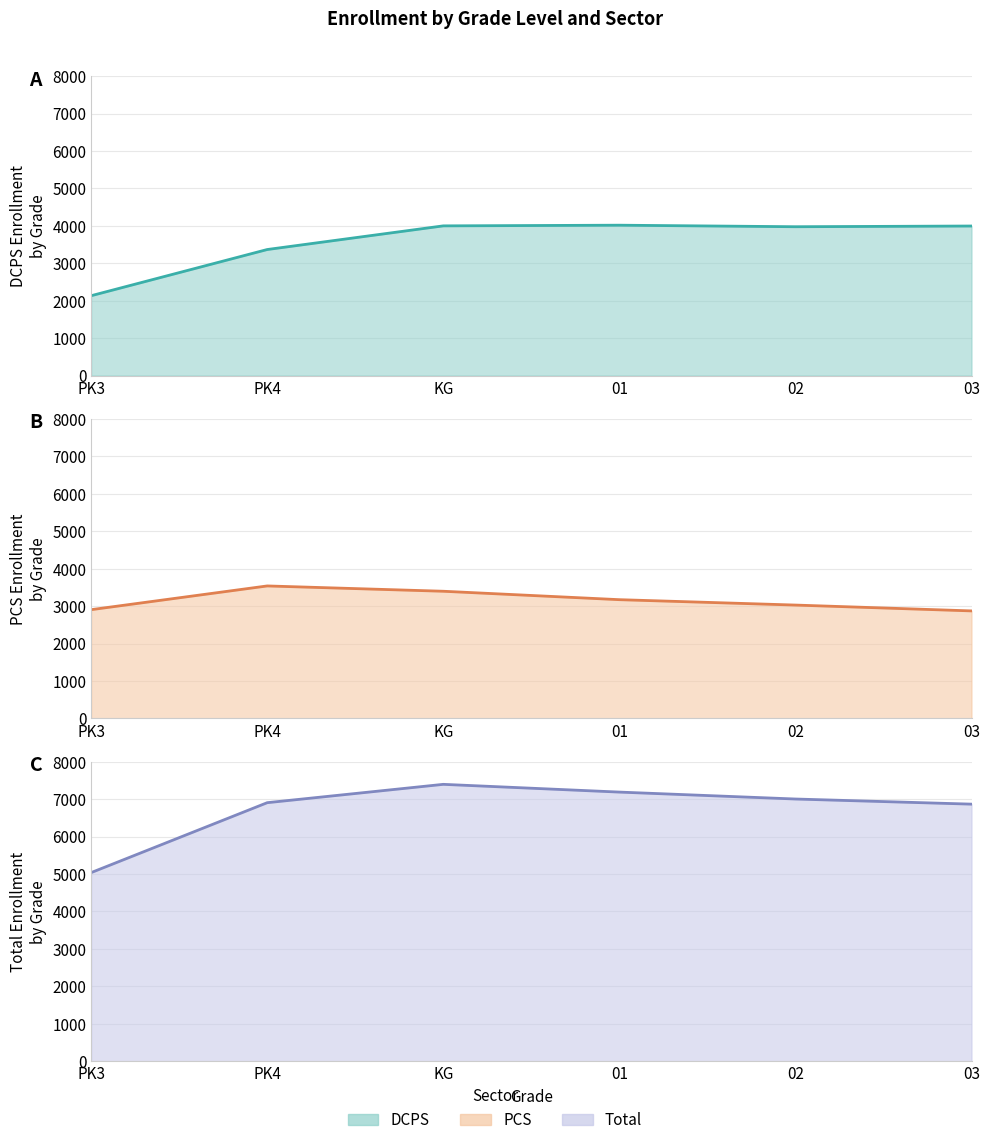

At which label is DCPS (line) closest to 3076?

PK4